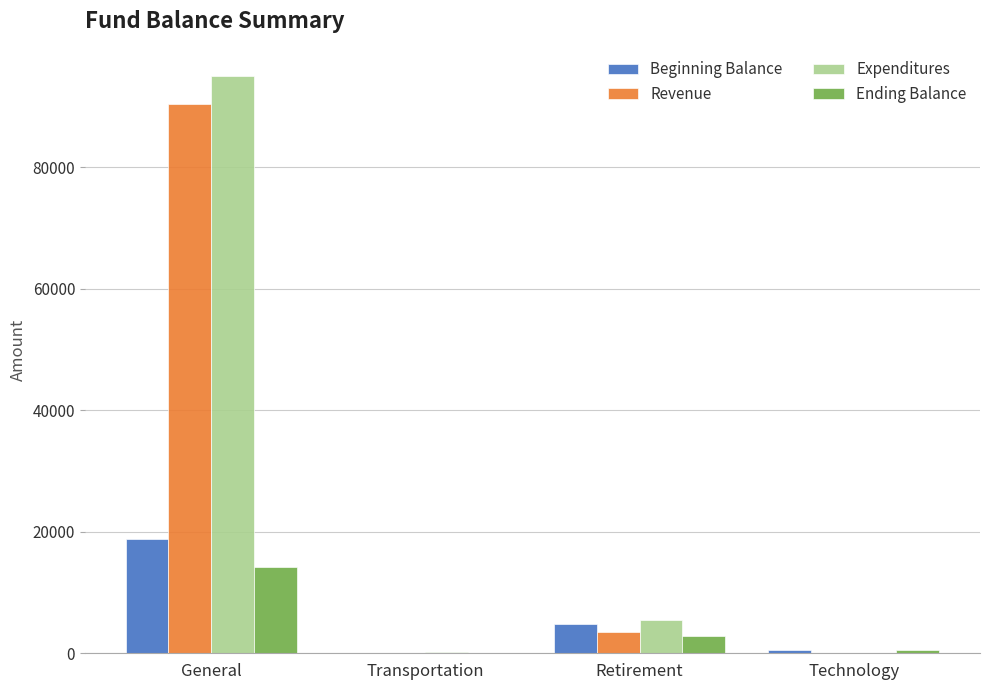

What are all the series names shown in the legend?

Beginning Balance, Revenue, Expenditures, Ending Balance